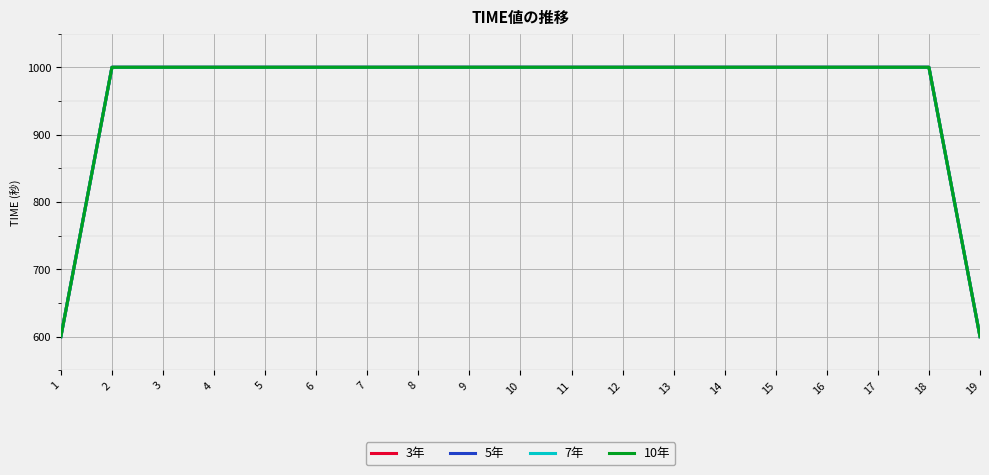

True or false: 10年 has a value of 1000.0 at 13.

True